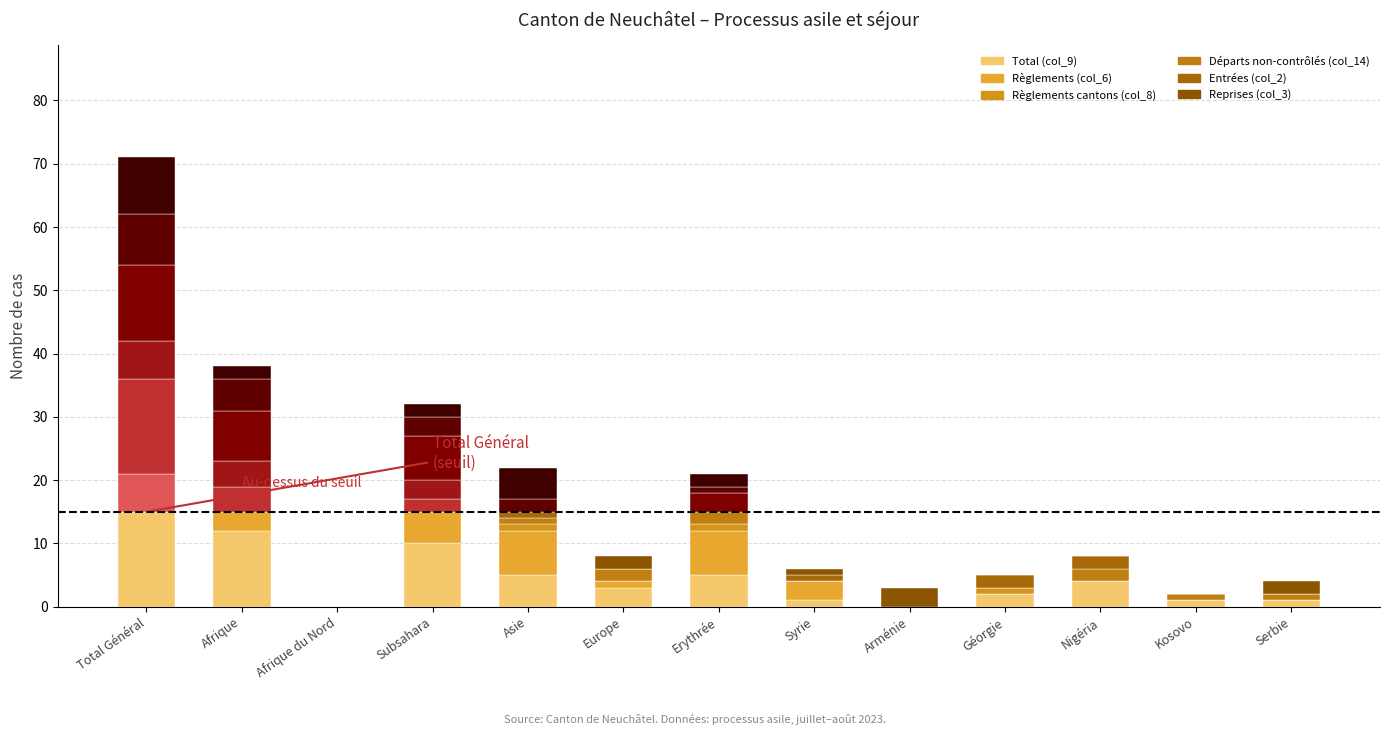

What is the value of the Départs non-contrôlés (col_14) bar at the 4th from the left?

7